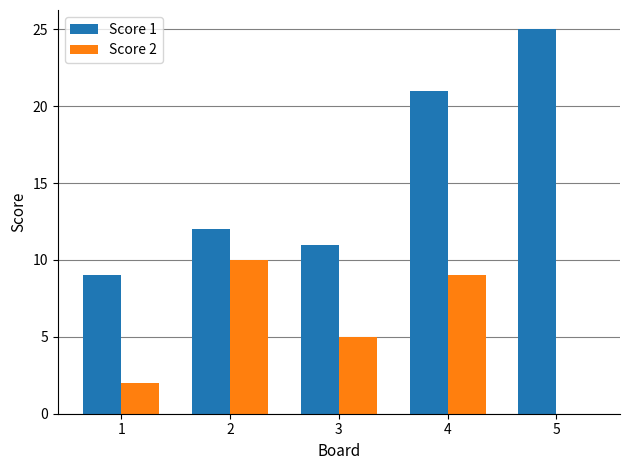

What are all the series names shown in the legend?

Score 1, Score 2